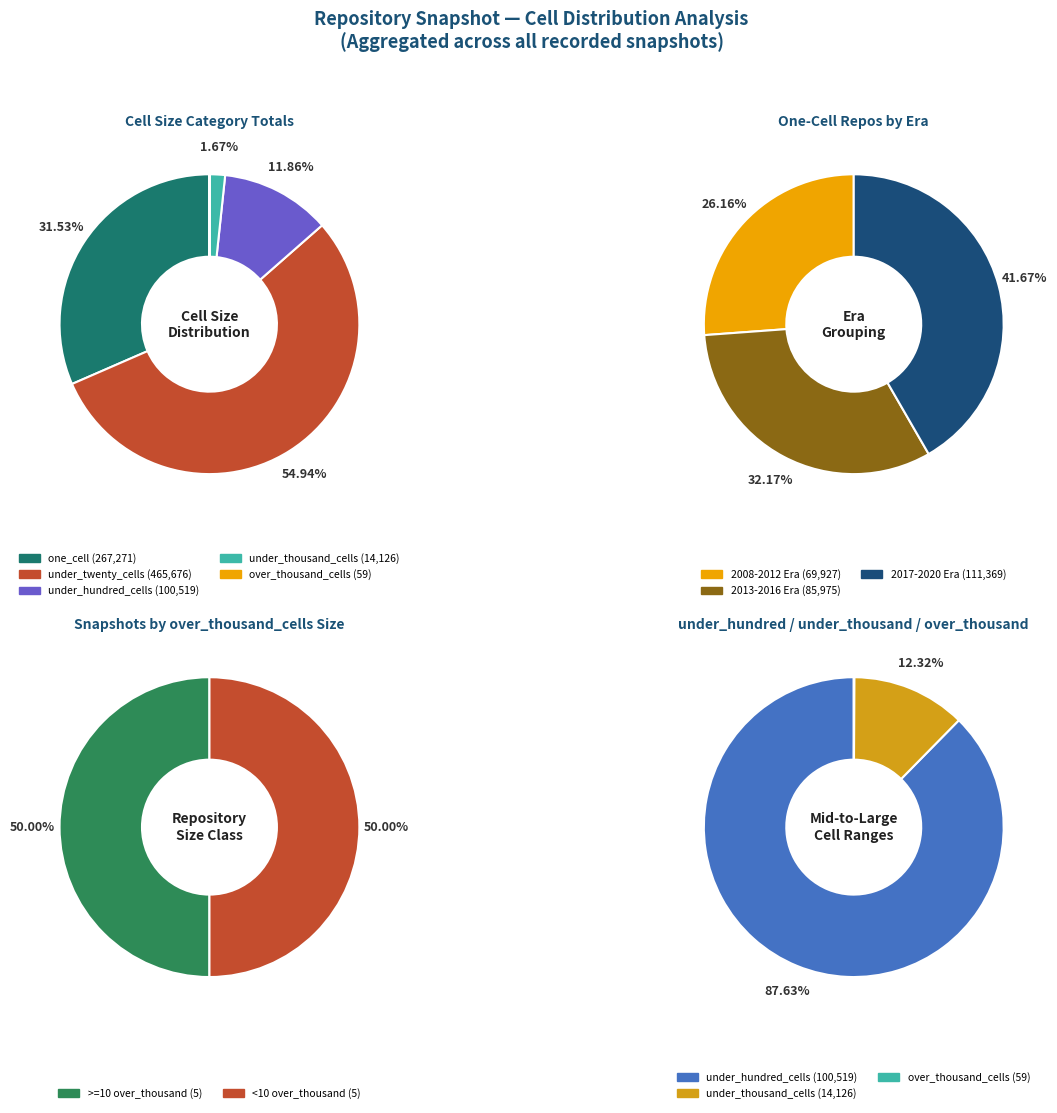

Is it true that 2020-04-01 is 1% of the pie?

False